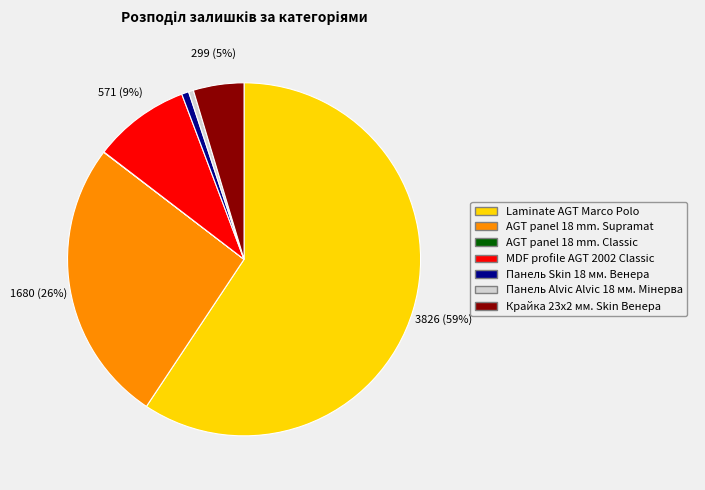

What is the largest slice in the pie chart?

Laminate AGT Marco Polo